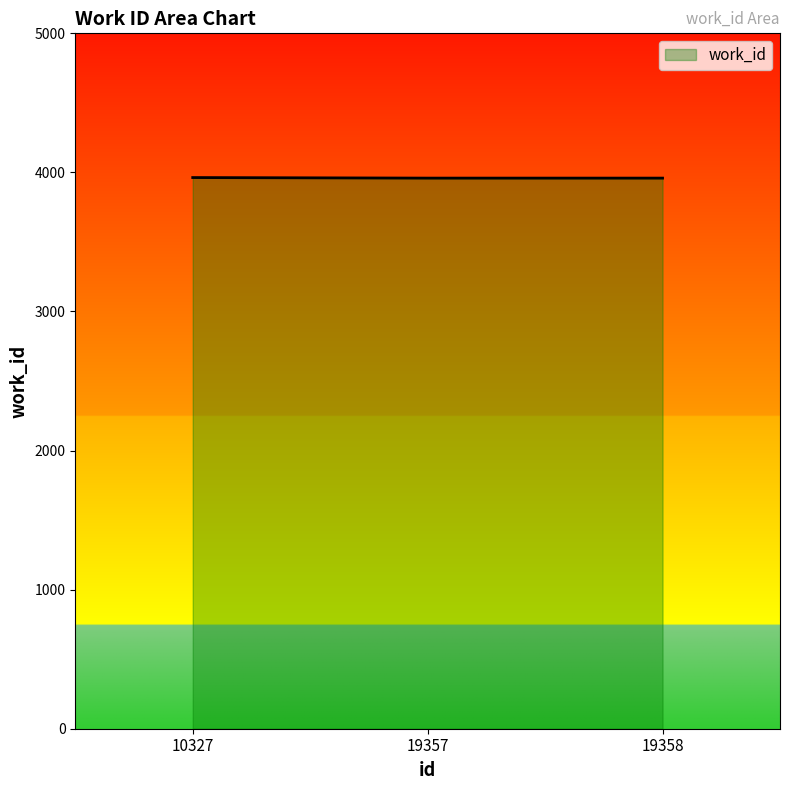

Approximately how many times larger is the value at 19358 compared to 10327?

1.0